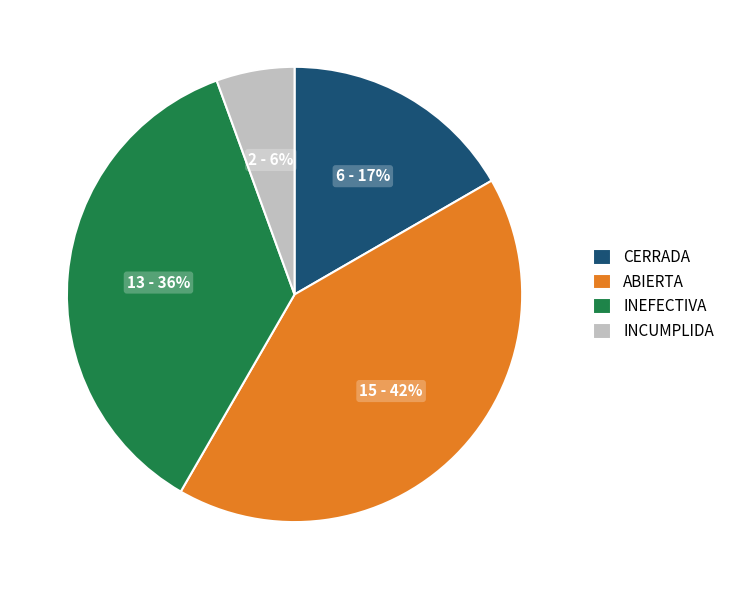

Which slice is the smallest?

INCUMPLIDA